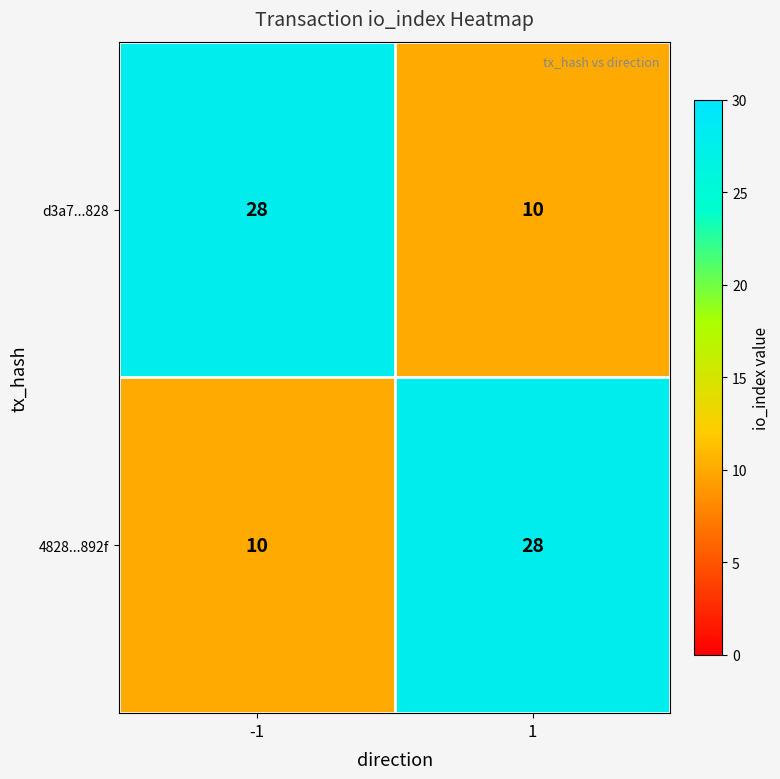

List the labels in order of d3a7...828 value, smallest first.

1, -1